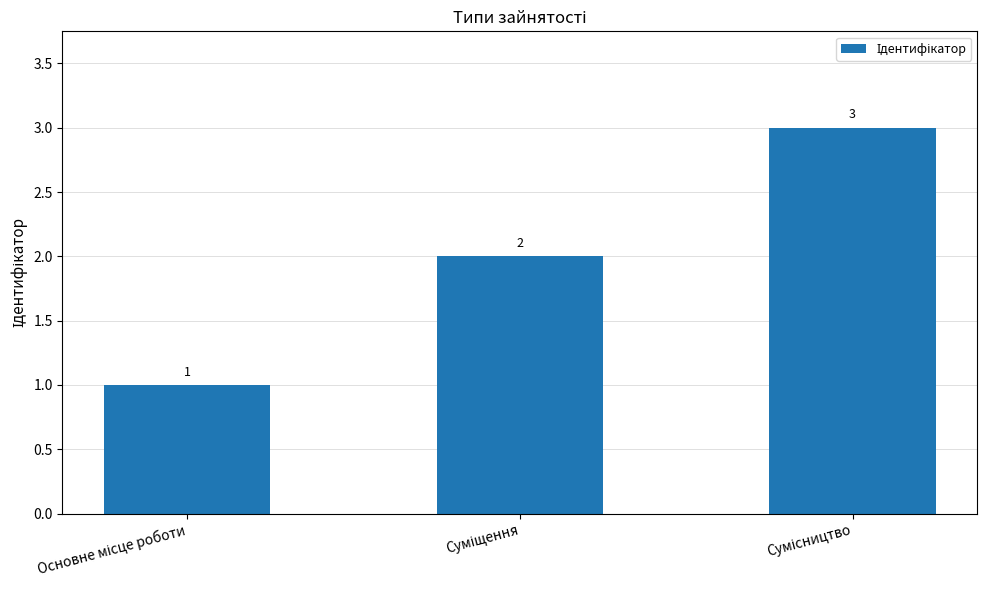

What is the value of the 2nd bar from the left?

2